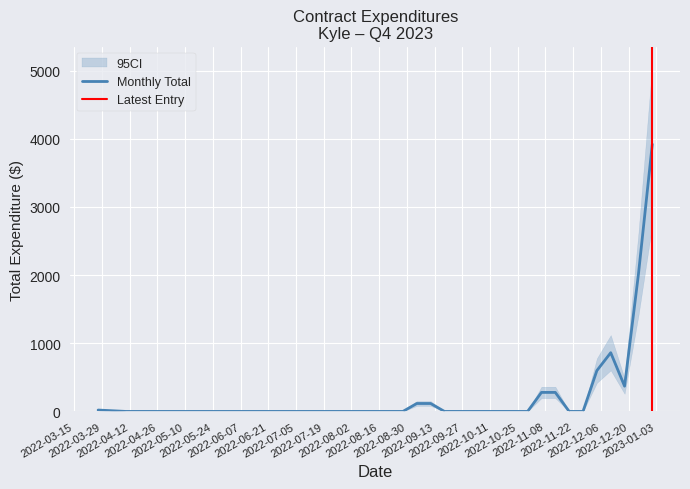

What is the value of the 29th point from the left?

600.0